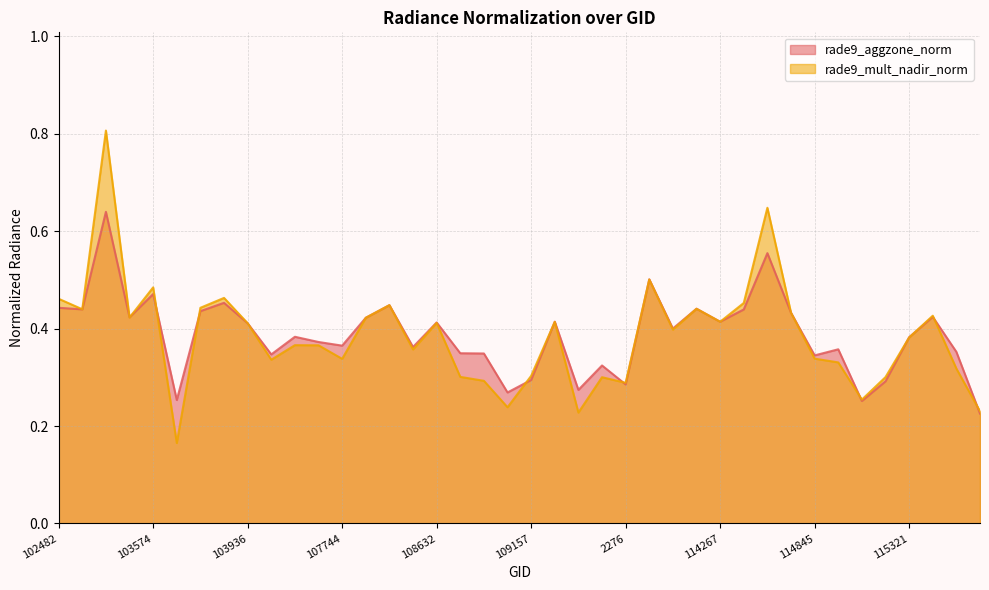

Count the number of data series in this chart.

2